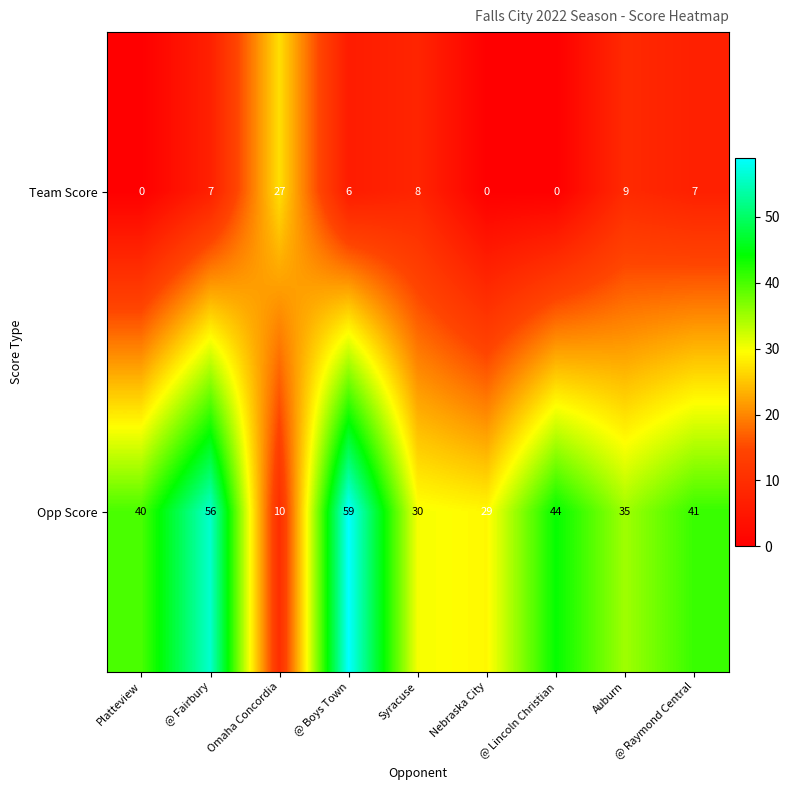

Read the Team Score value at Syracuse.

8